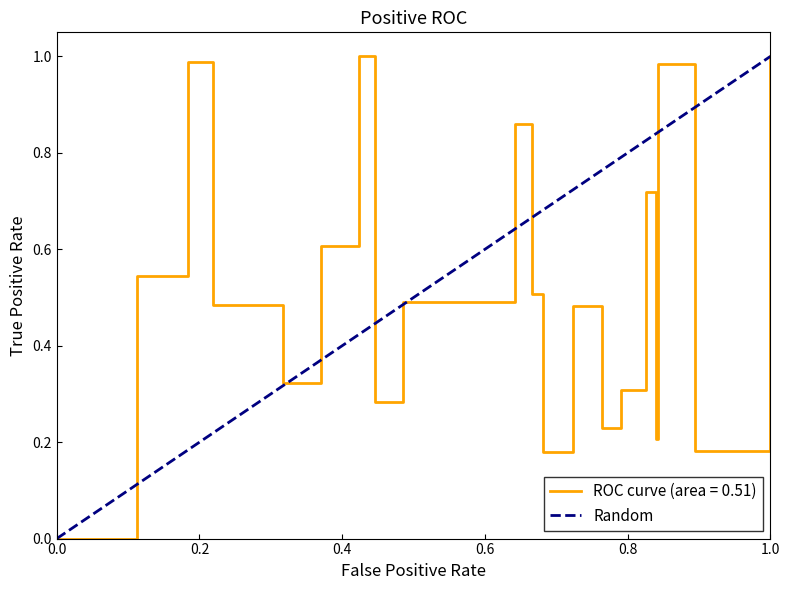

What is the maximum value shown in the chart?

1